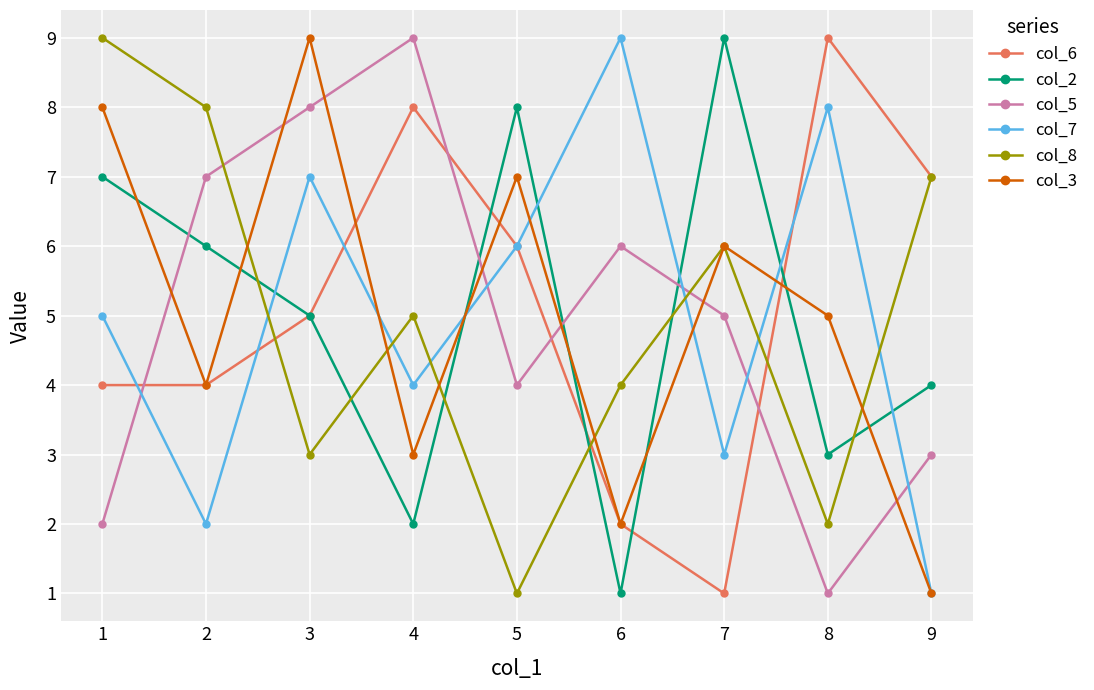

Reading left to right, transcribe all the data shown in this chart.

col_6: 4	4	5	8	6	2	1	9	7
col_2: 7	6	5	2	8	1	9	3	4
col_5: 2	7	8	9	4	6	5	1	3
col_7: 5	2	7	4	6	9	3	8	1
col_8: 9	8	3	5	1	4	6	2	7
col_3: 8	4	9	3	7	2	6	5	1